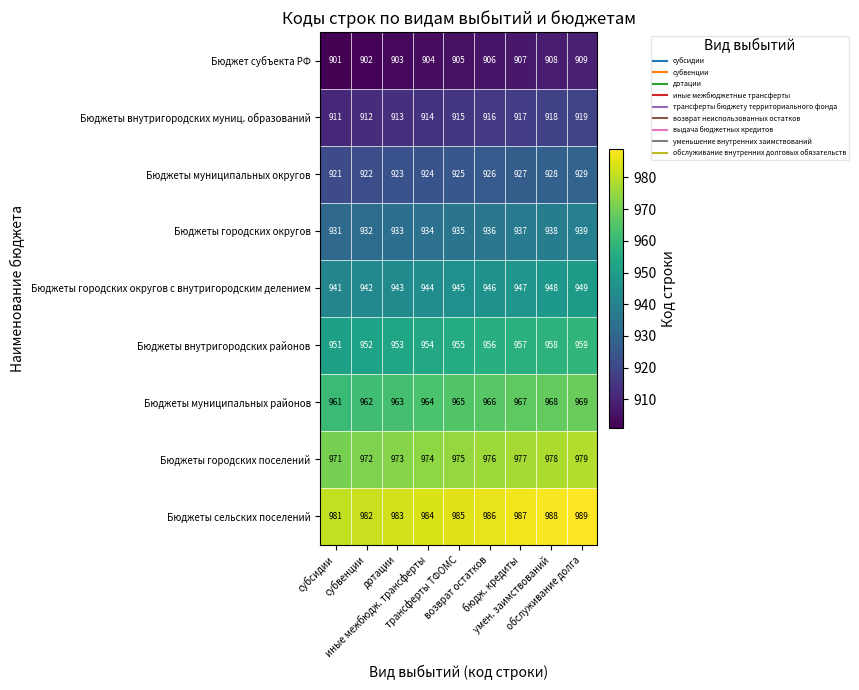

At how many categories does at least one series exceed 917?

9